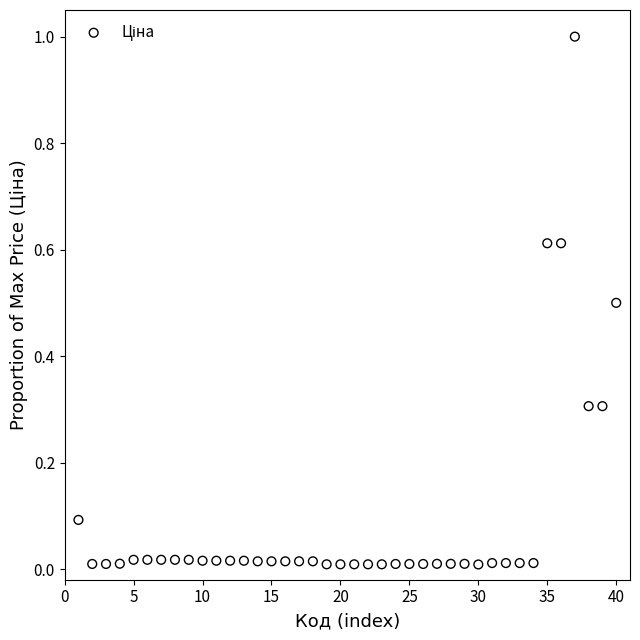

What is the range of Y values (max minus min)?

1.0